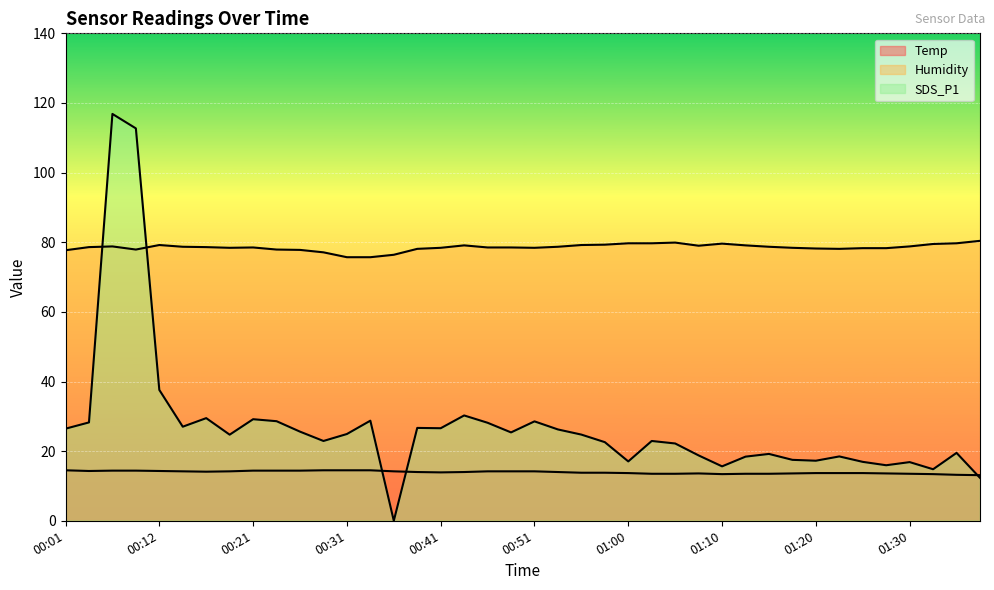

True or false: Humidity has more than 2 interior local peaks.

True